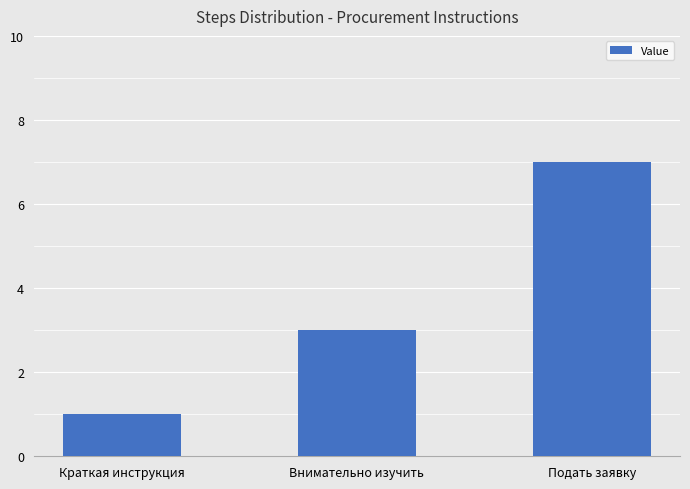

Which label corresponds to the largest value in the chart?

Подать заявку